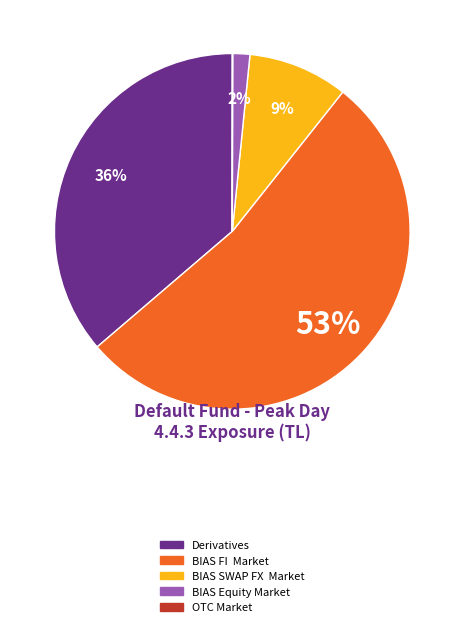

To the nearest percent, what portion does Derivatives represent?

36%